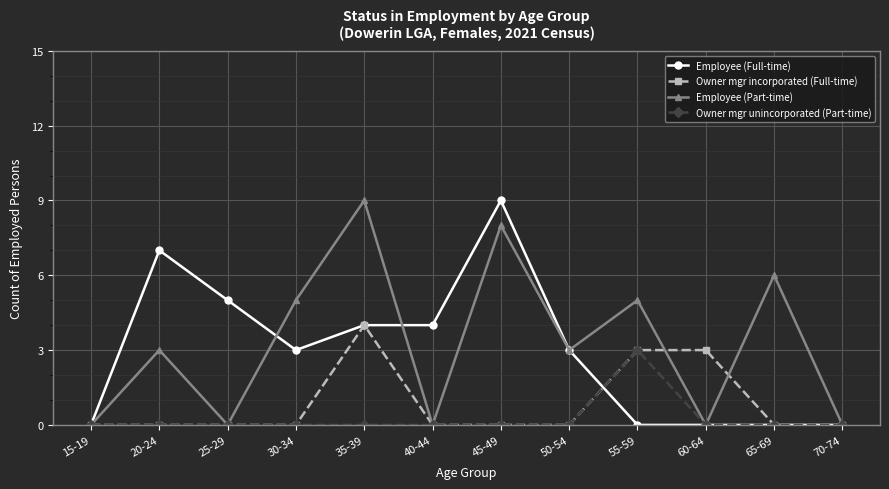

Is the value of Owner mgr incorporated (Full-time) at 55-59 greater than the value of Owner mgr unincorporated (Part-time) at 70-74?

Yes